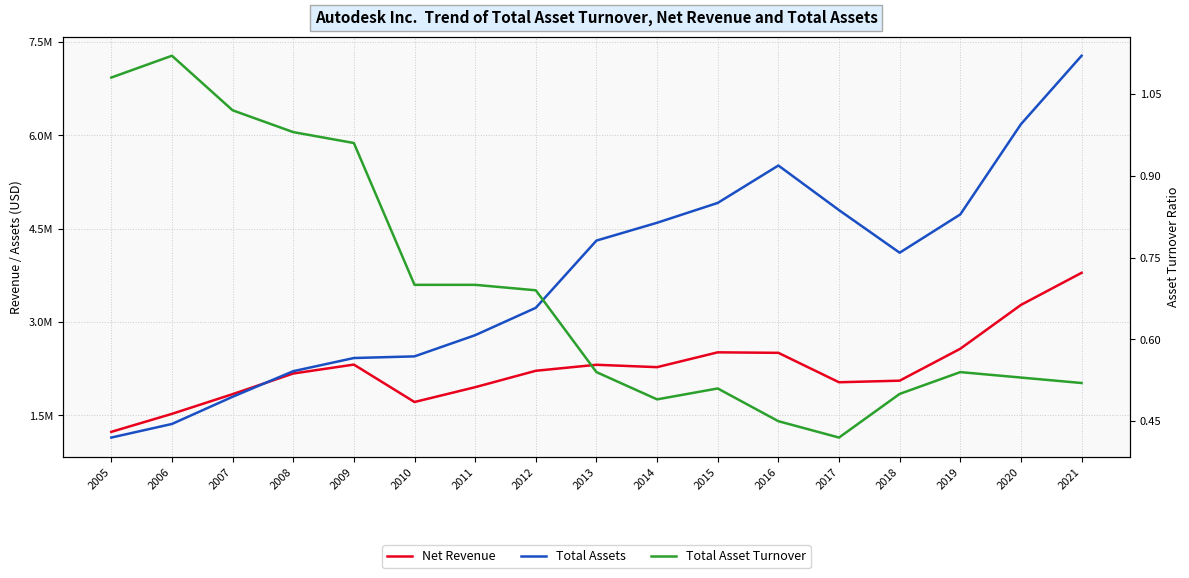

True or false: Total Assets has more than 1 interior local peaks.

False